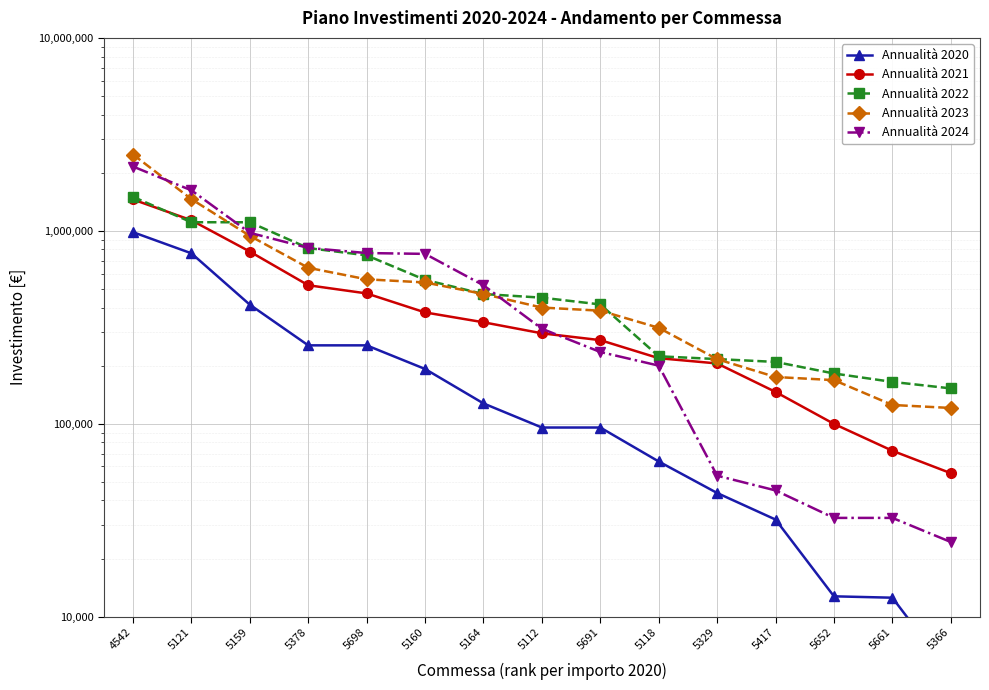

Is the value of Annualità 2024 at 5417 greater than the value of Annualità 2020 at 5661?

Yes